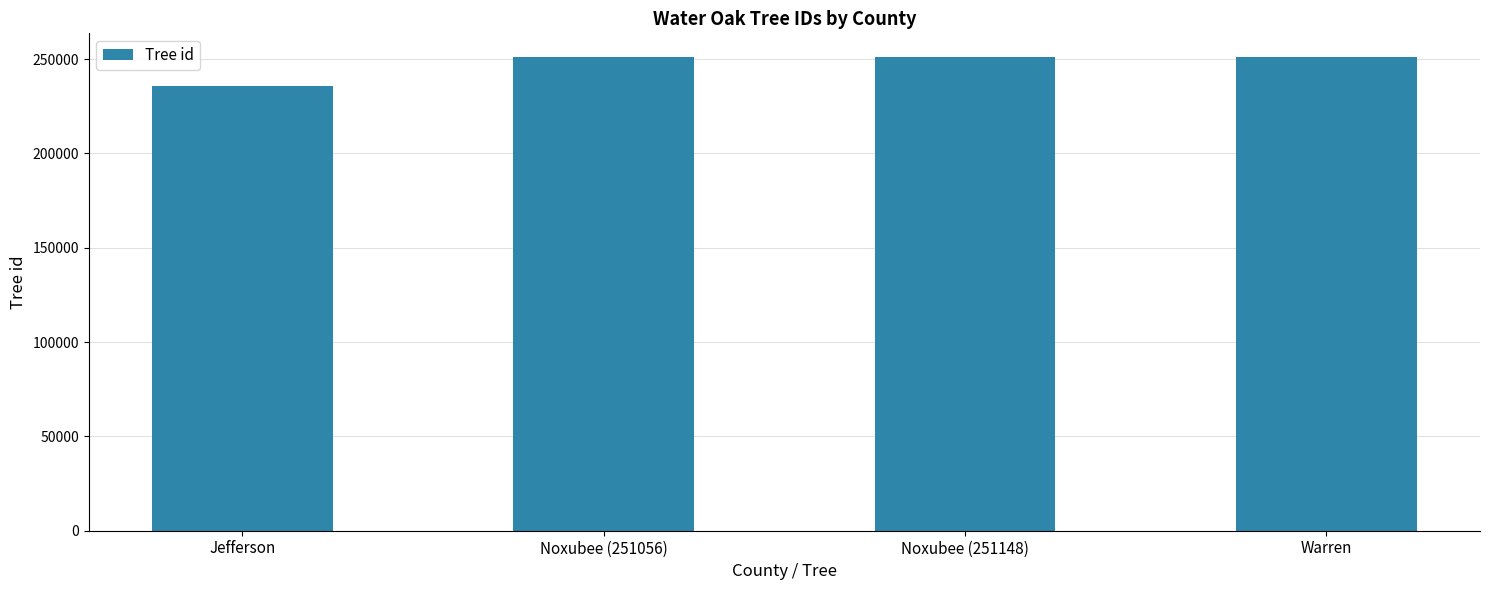

Does the chart contain stacked bars?

No